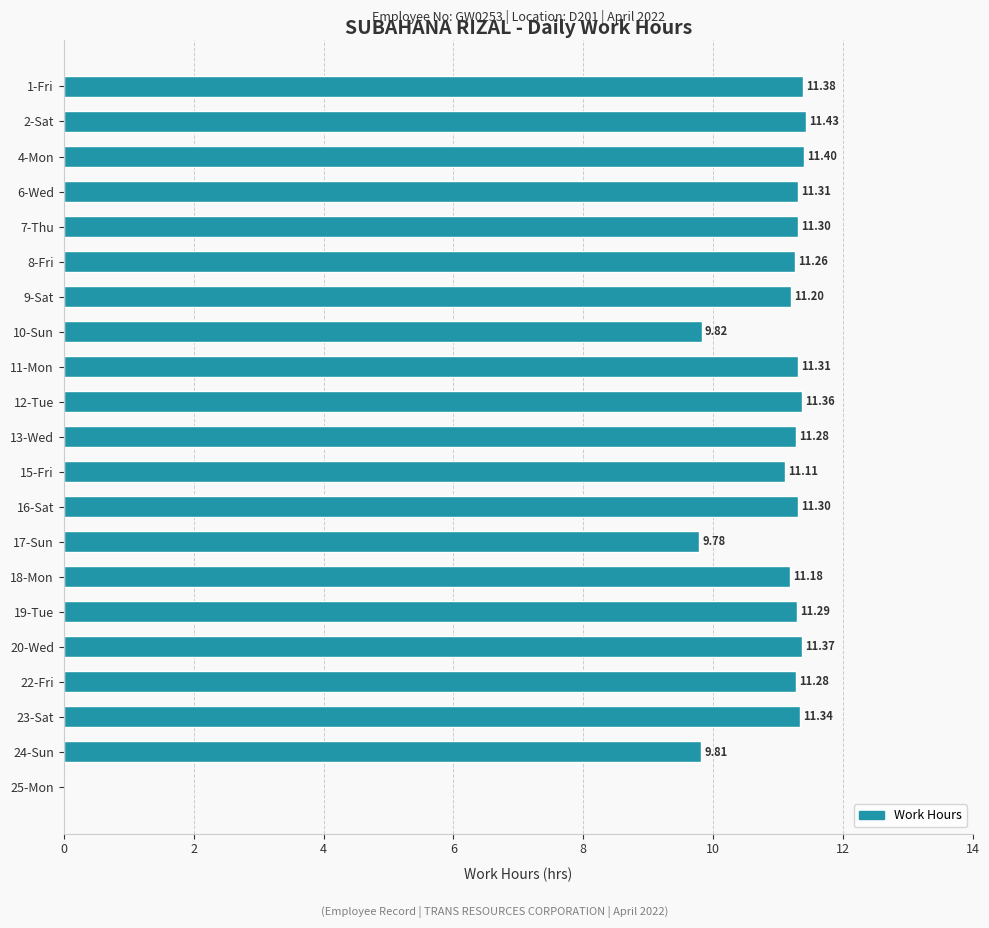

What is the greatest value displayed?

11.4